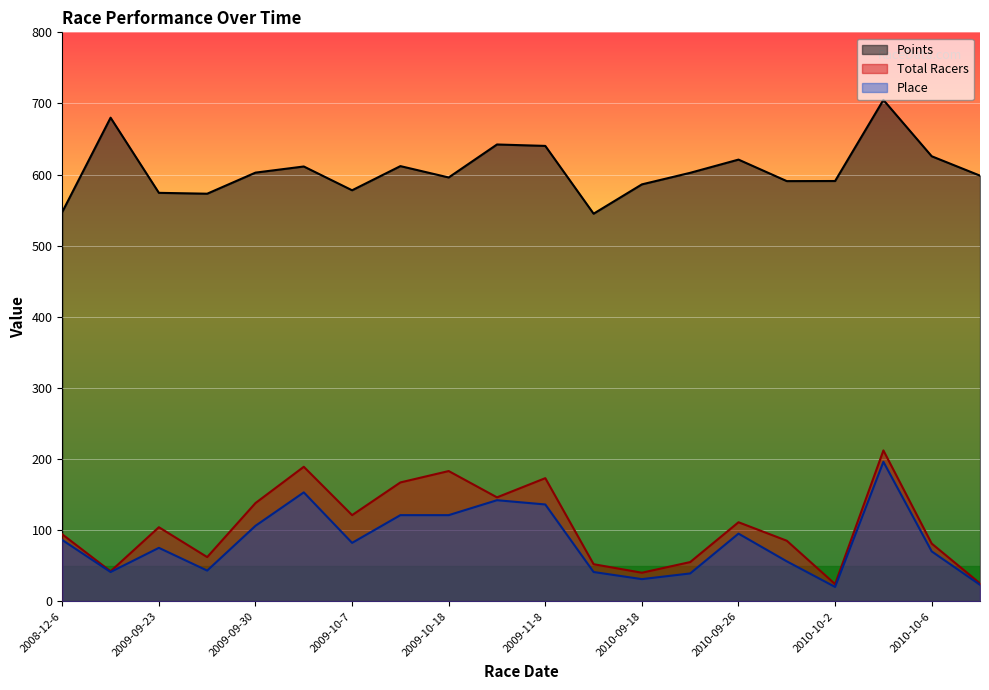

Is the value of Place at 2010-09-29 greater than the value of Total Racers at 2010-09-26?

No